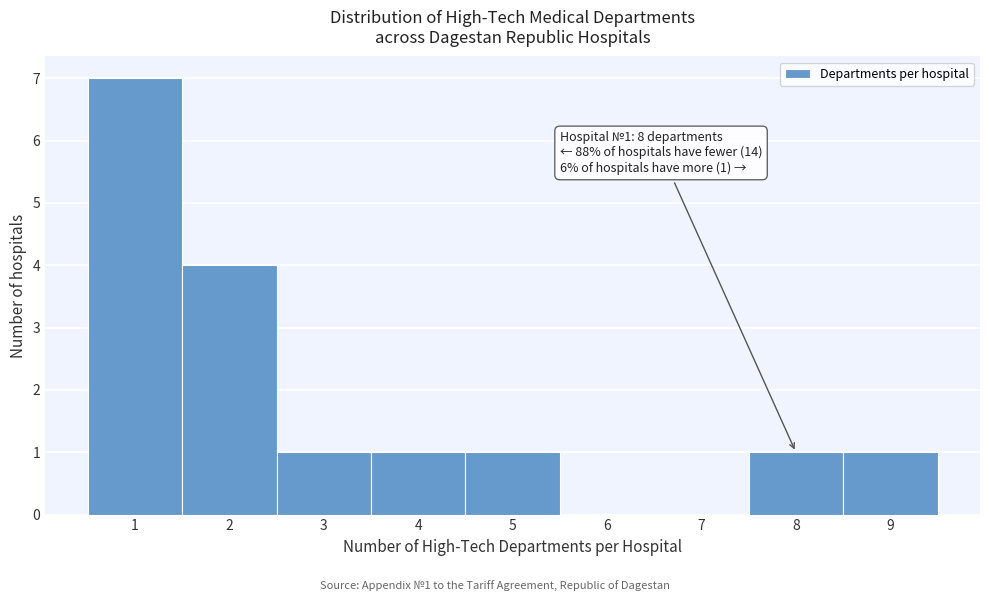

Which range on the x-axis has the tallest bar?

0.5 to 1.5